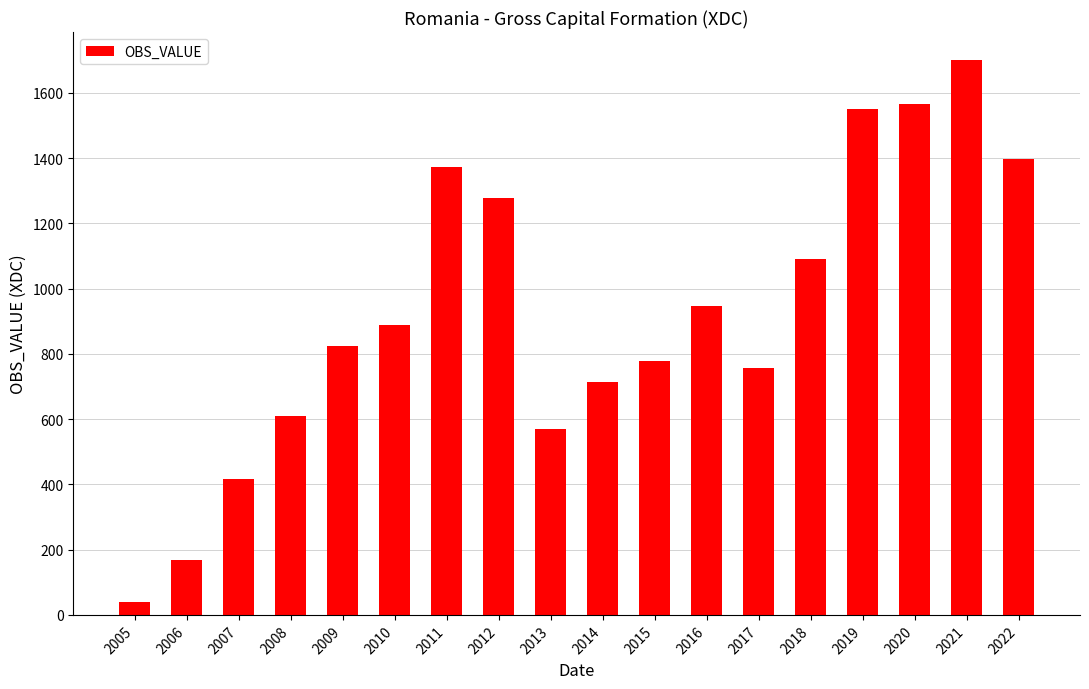

List the labels in order of value, smallest first.

2005, 2006, 2007, 2013, 2008, 2014, 2017, 2015, 2009, 2010, 2016, 2018, 2012, 2011, 2022, 2019, 2020, 2021